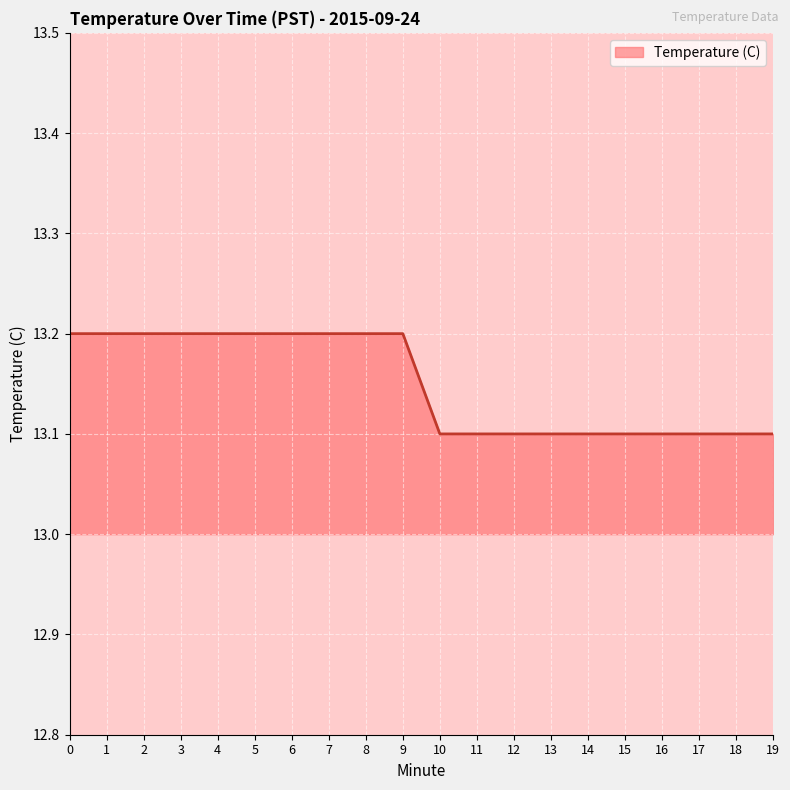

Reading left to right, list all the values displayed in this chart.

0=13.2	1=13.2	2=13.2	3=13.2	4=13.2	5=13.2	6=13.2	7=13.2	8=13.2	9=13.2	10=13.1	11=13.1	12=13.1	13=13.1	14=13.1	15=13.1	16=13.1	17=13.1	18=13.1	19=13.1